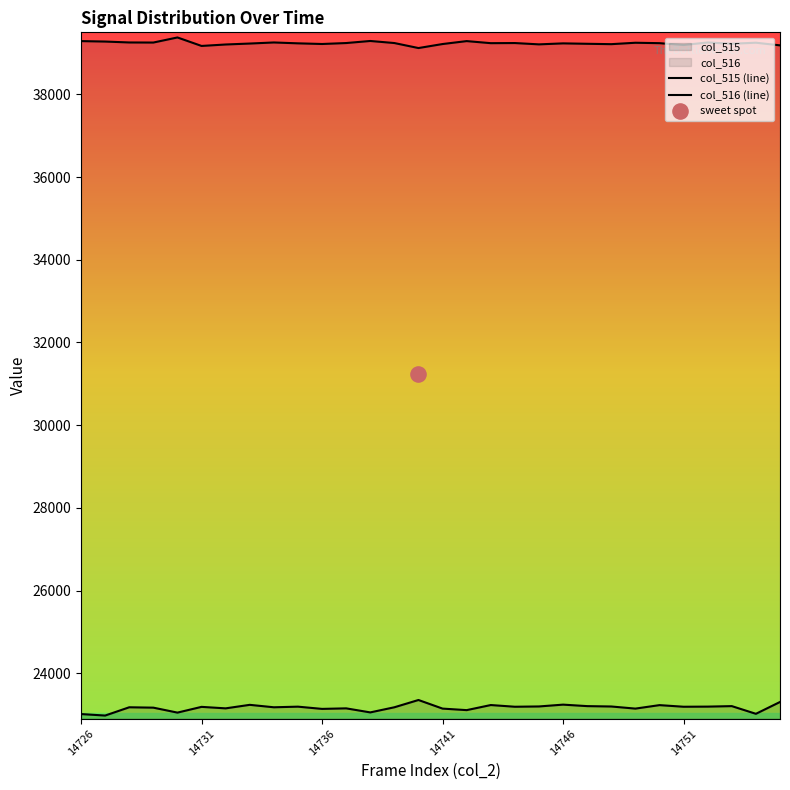

At how many categories does at least one series exceed 33000?

30